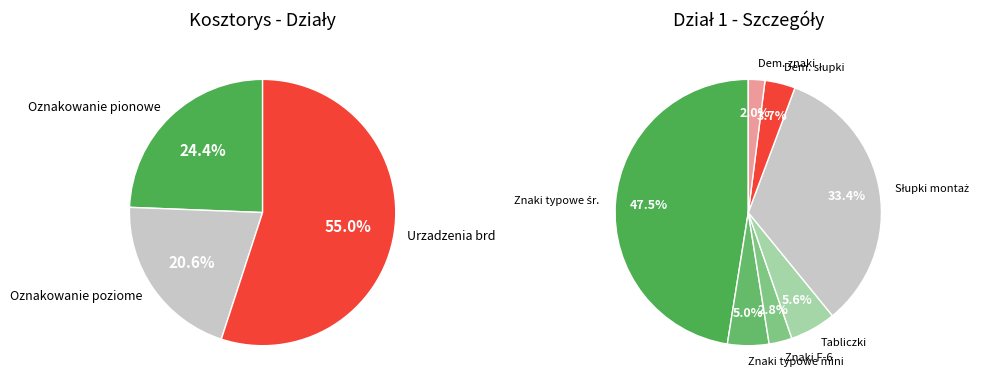

What portion of the pie excludes Oznakowanie poziome?

79.4%